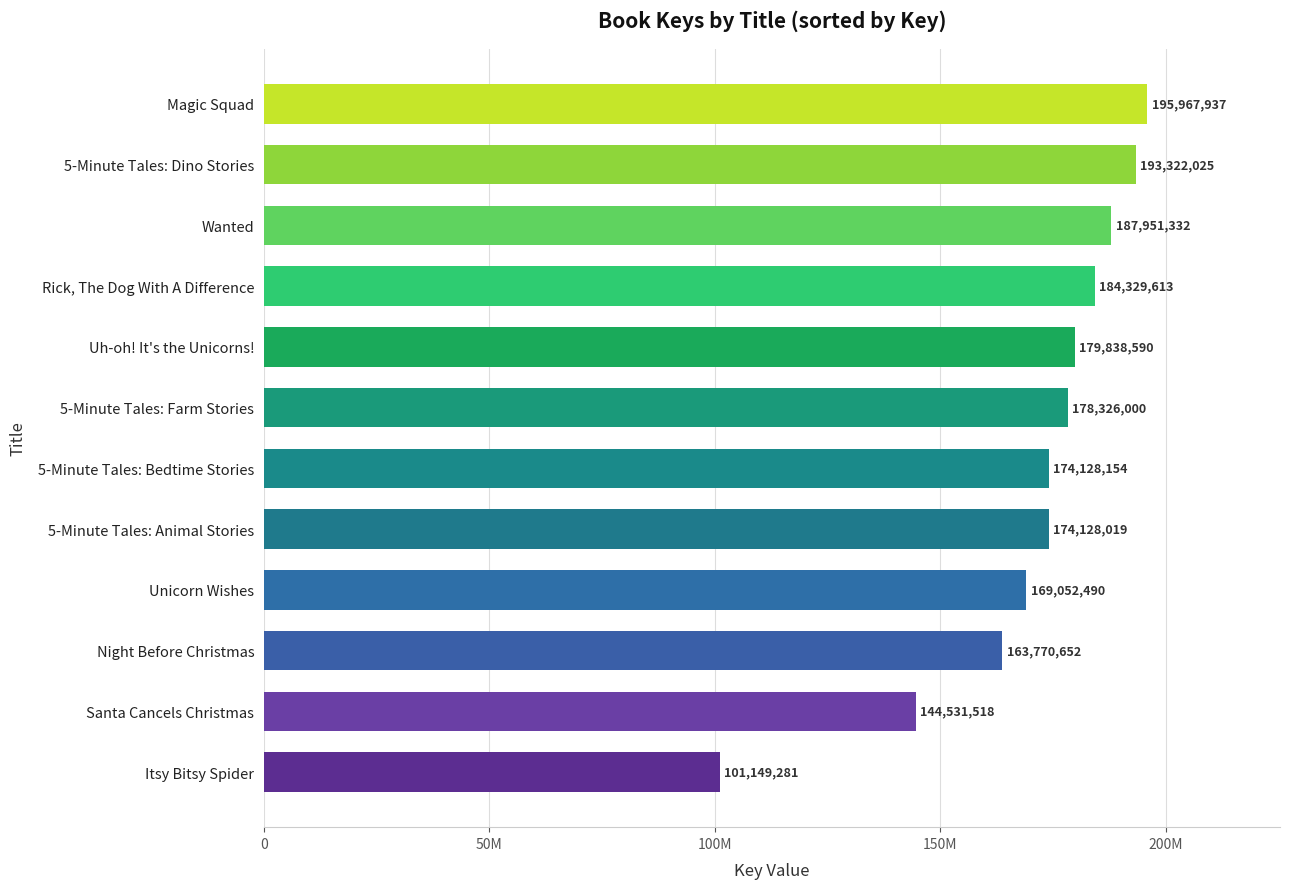

Are the bars horizontal?

Yes